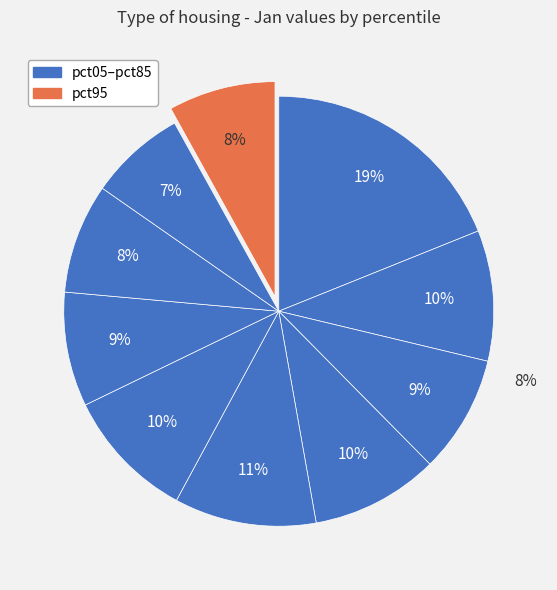

How many segments does this pie chart have?

10